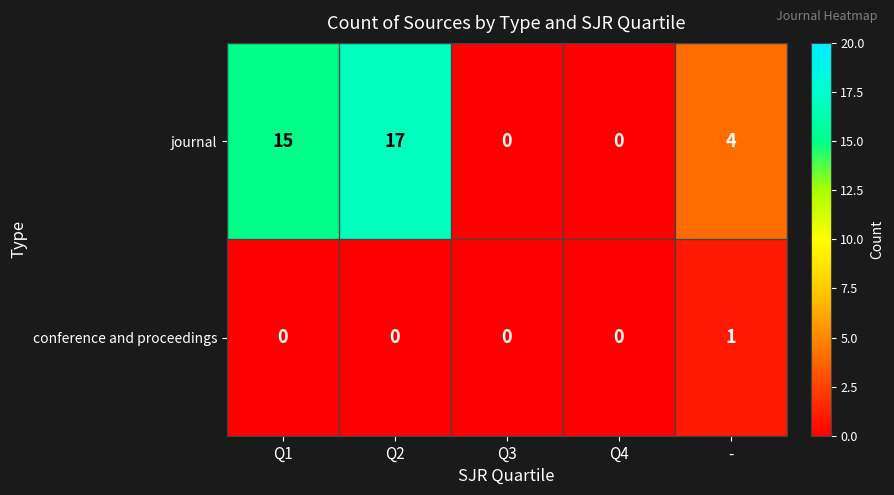

The journal series shows 4 at -. True or false?

True